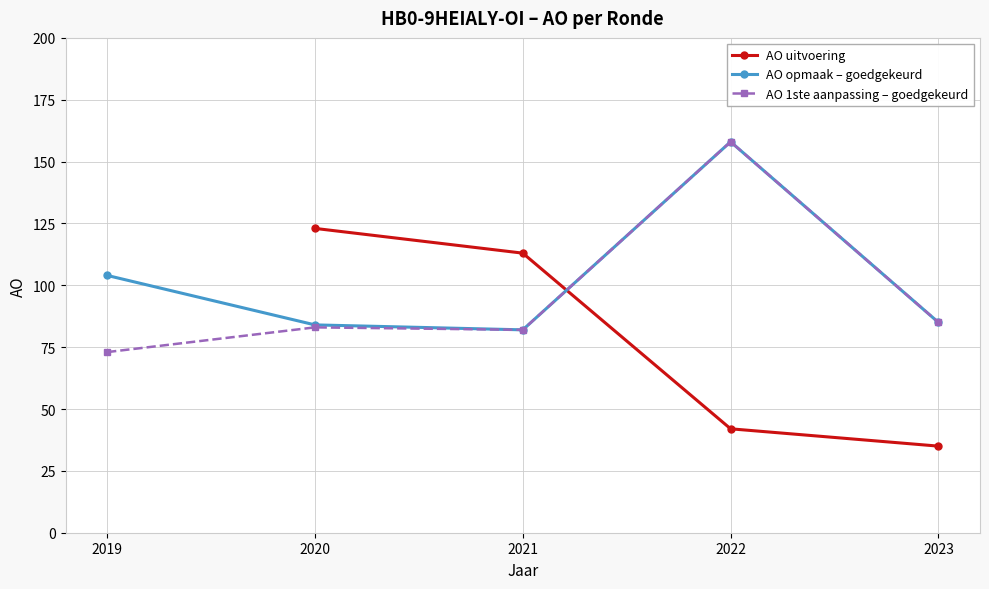

List the labels in order of AO opmaak – goedgekeurd value, smallest first.

2021, 2020, 2023, 2019, 2022